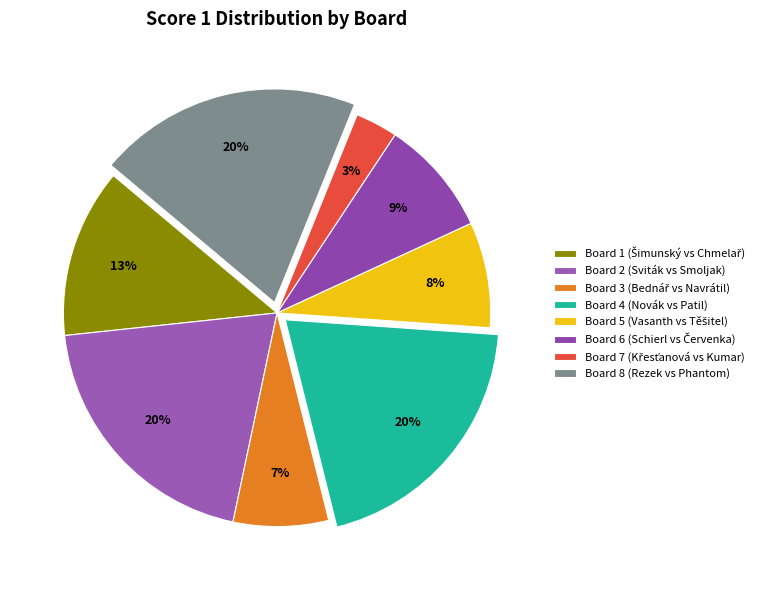

What percentage do Board 7 and Board 3 together represent?

10.4%